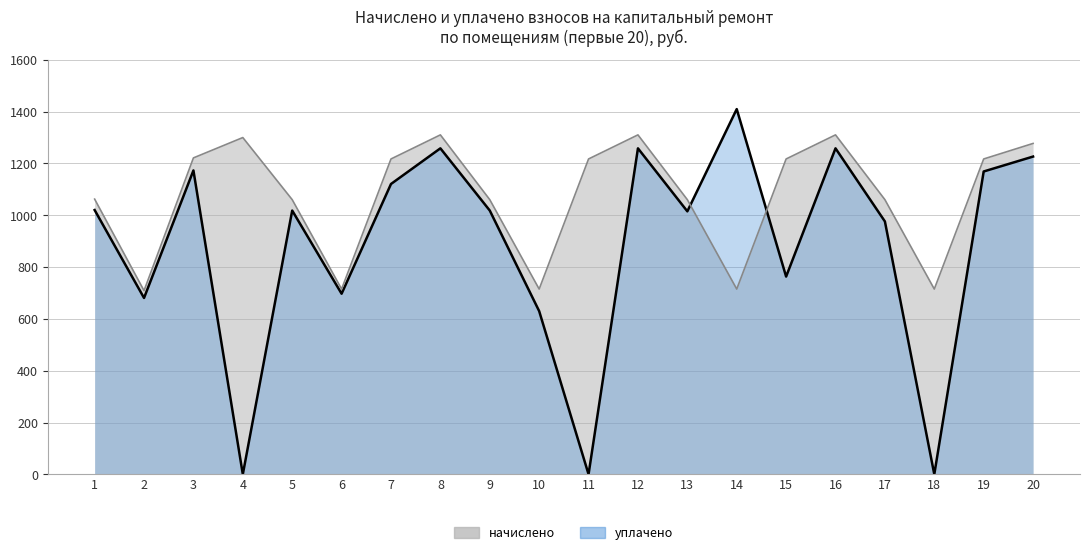

At 14, list the series in order from smallest to largest.

начислено, уплачено